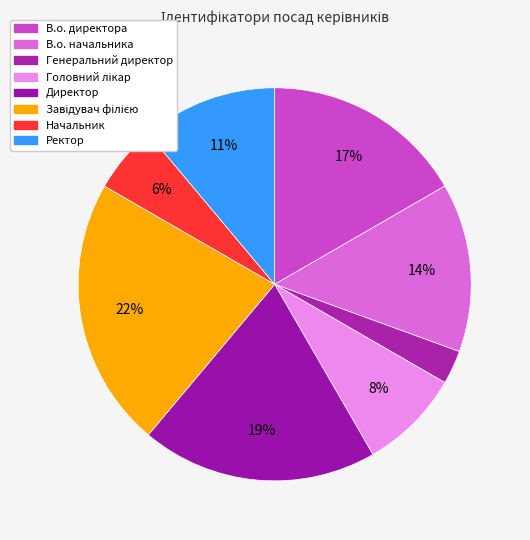

Count the number of slices in the pie.

8